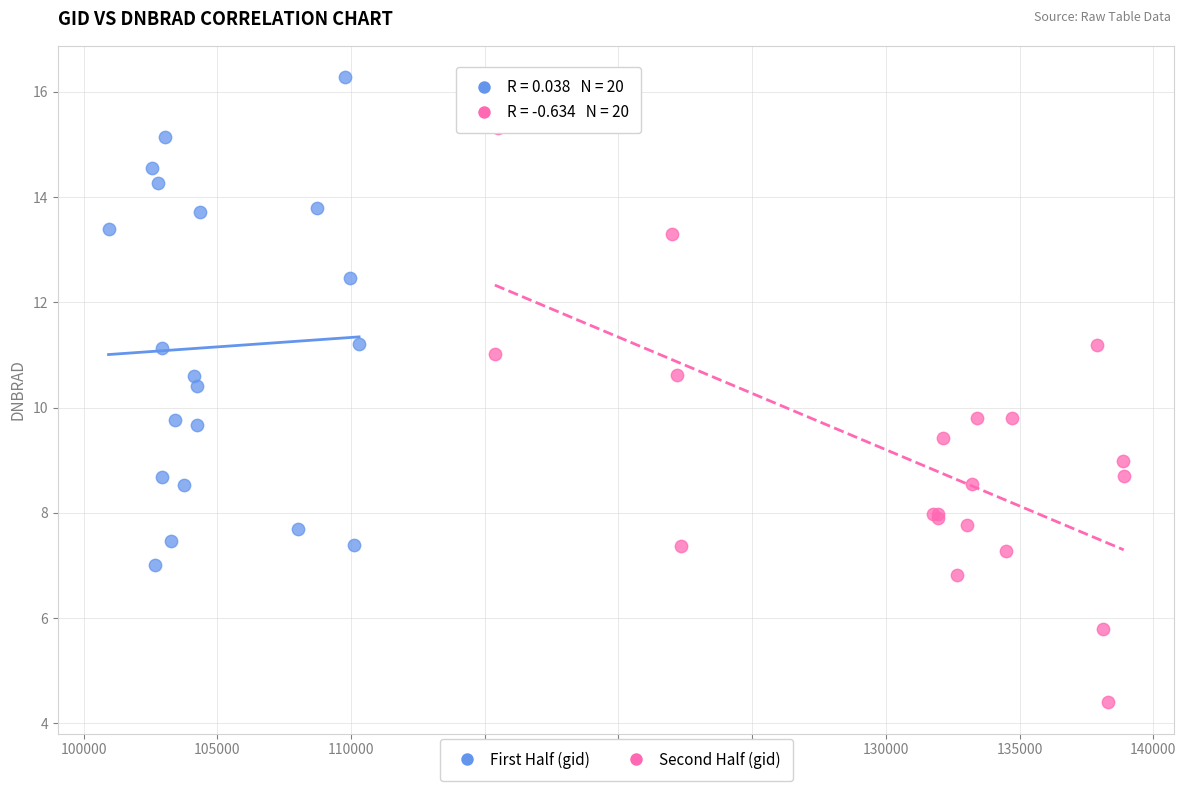

Which series contains the highest Y value?

First Half (gid)